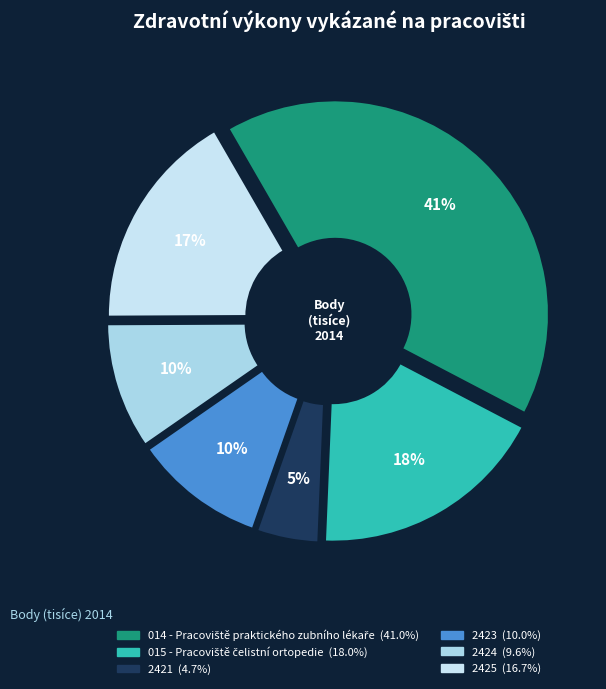

Does 2421 represent more than half of the total?

No